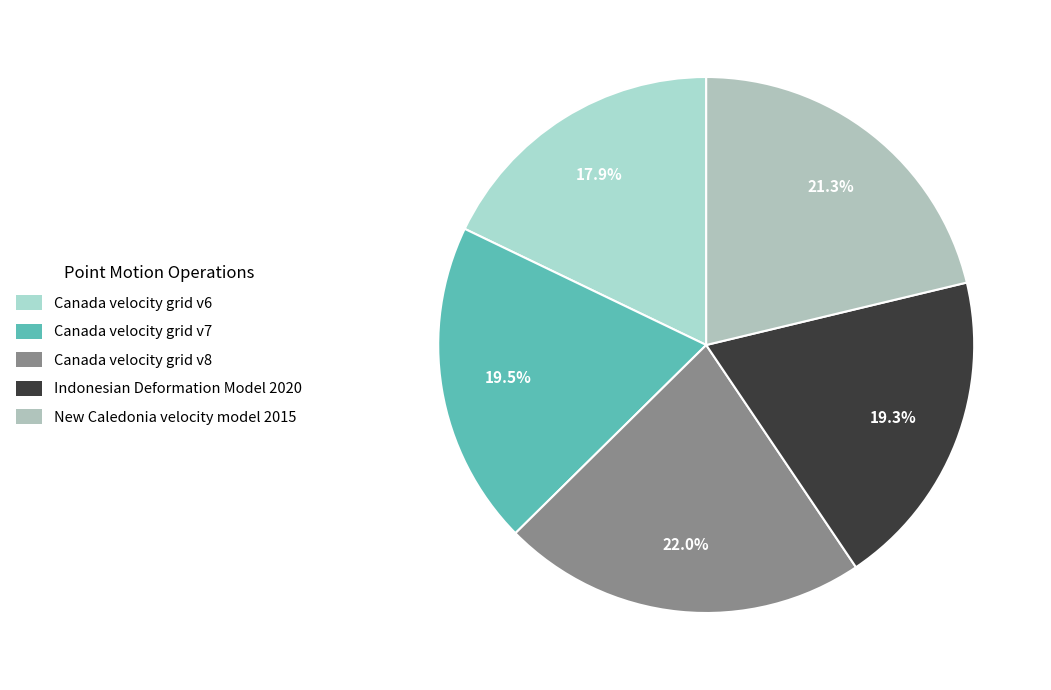

How many segments does this pie chart have?

5